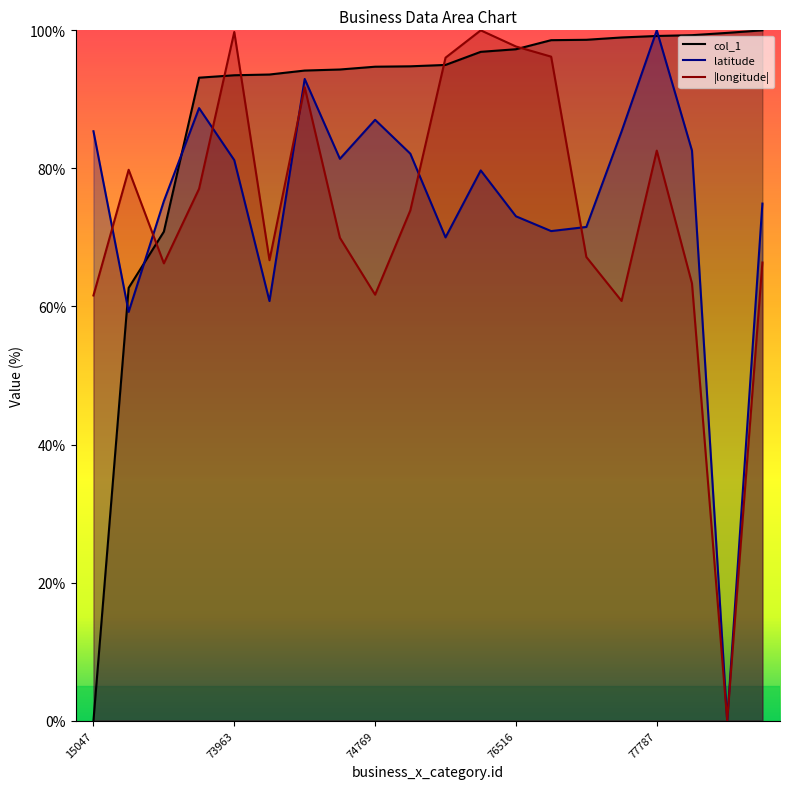

List the series in order of their peak value, highest first.

col_1_line, latitude_line, |longitude|_line